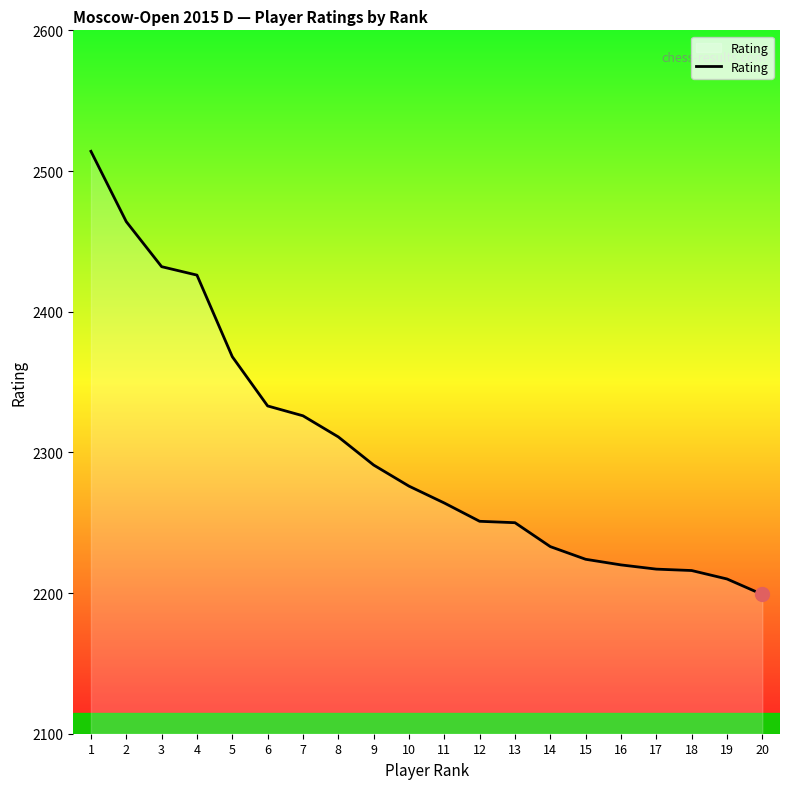

Where is the data nearest to the value 2356?

5